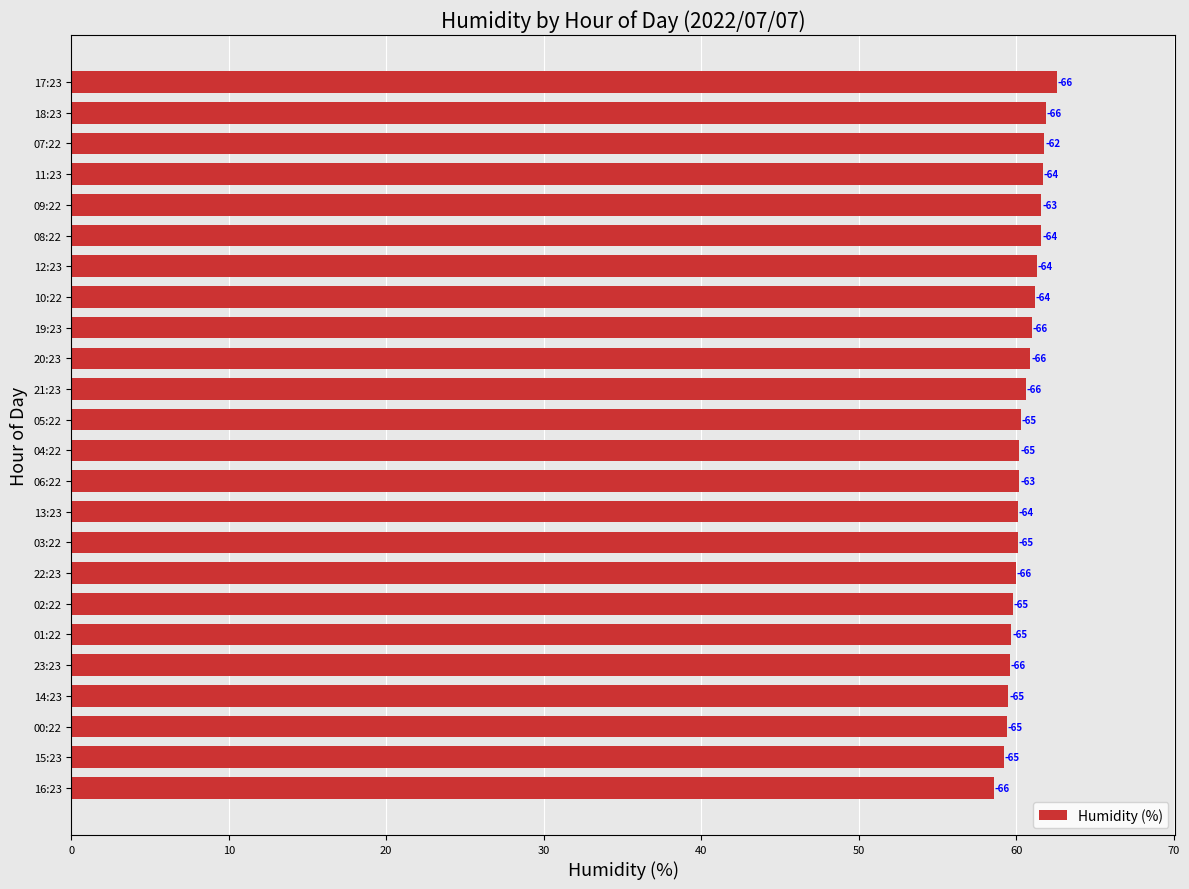

What is the maximum value shown in the chart?

62.6